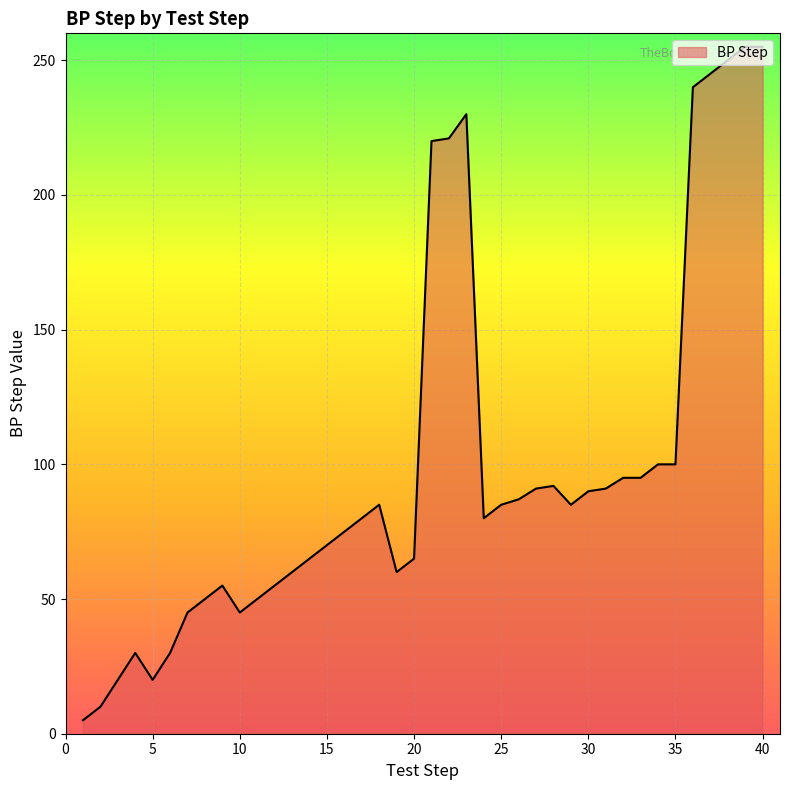

What is the average value?

100